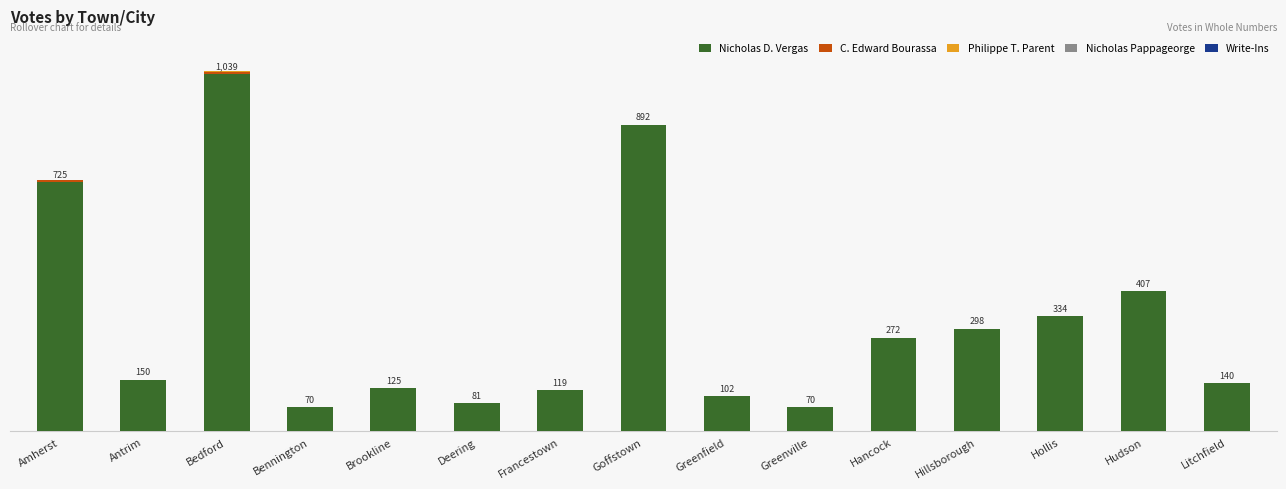

What is the sum of the C. Edward Bourassa values at Hudson and Hancock?

1